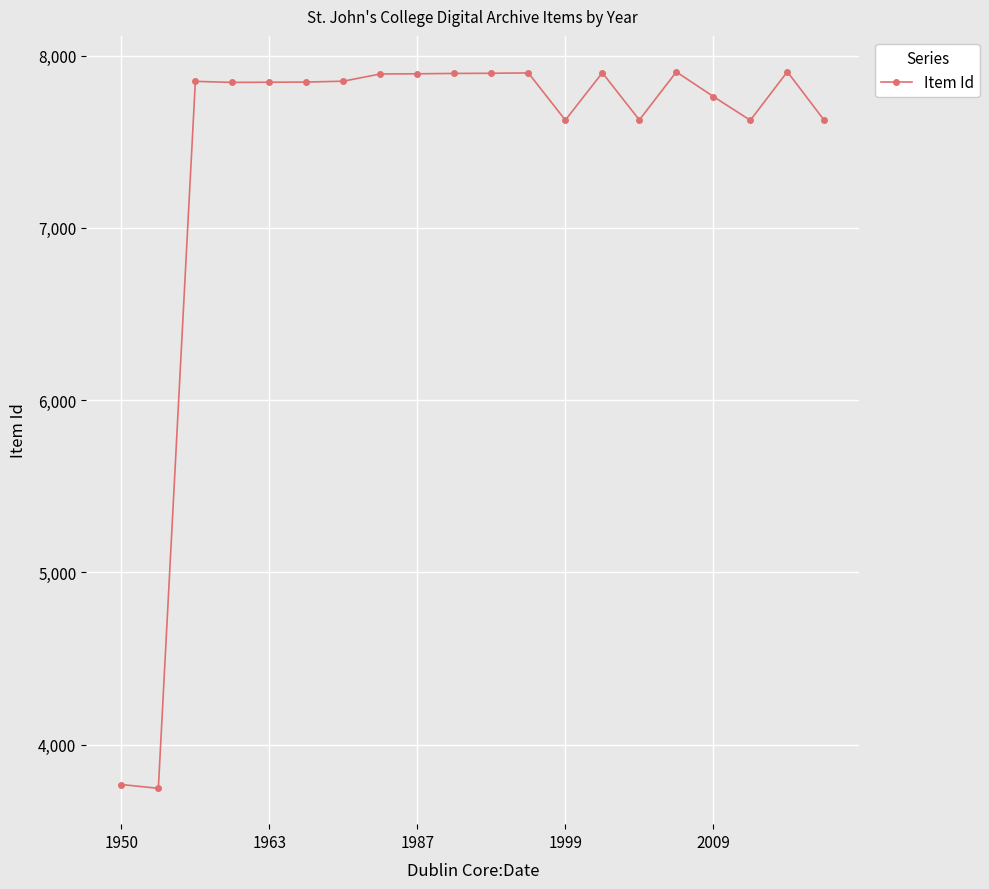

What is the value of the 13th point from the left?

7625